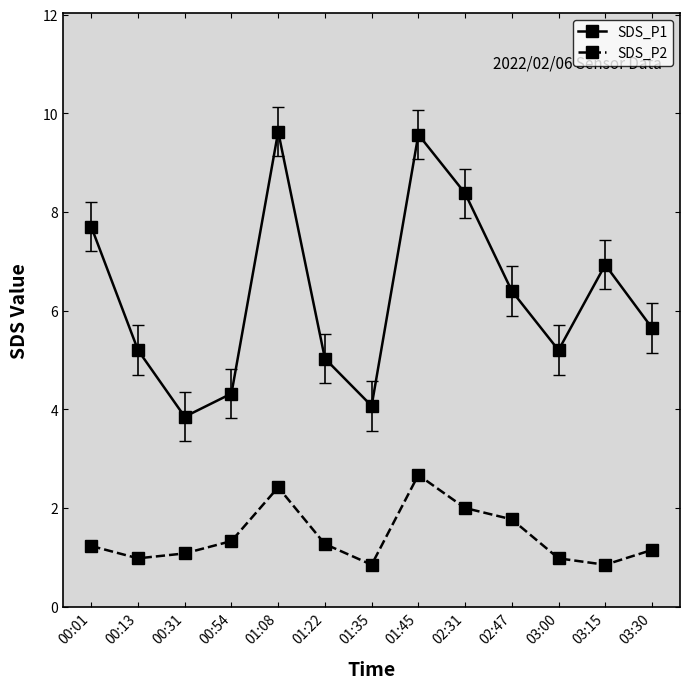

What are all the series names shown in the legend?

SDS_P1, SDS_P2